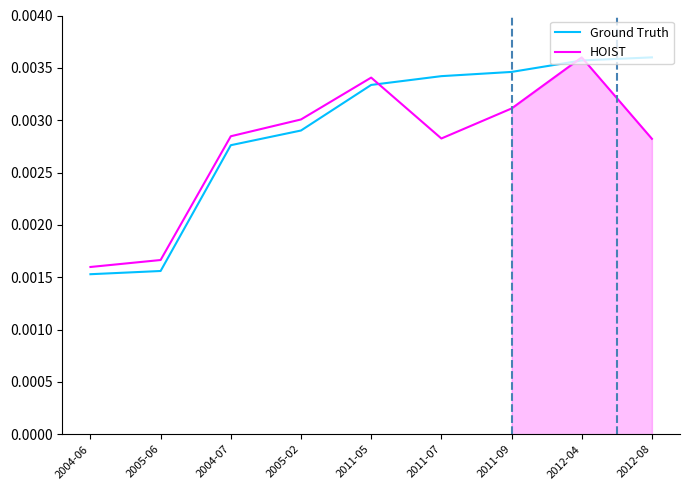

How many intersections are there between HOIST and Ground Truth?

3